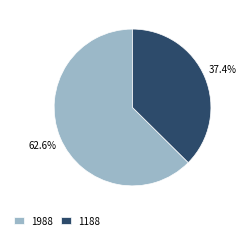

What percentage do 1188 and 1988 together represent?

100.0%